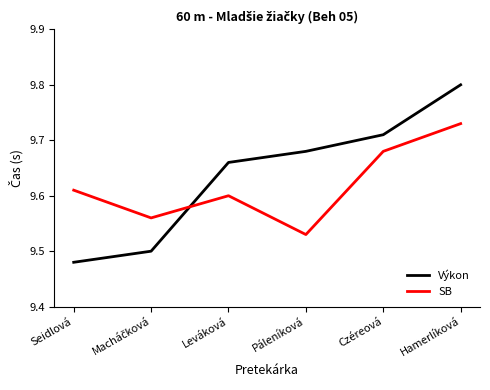

How many intersections are there between SB and Výkon?

1